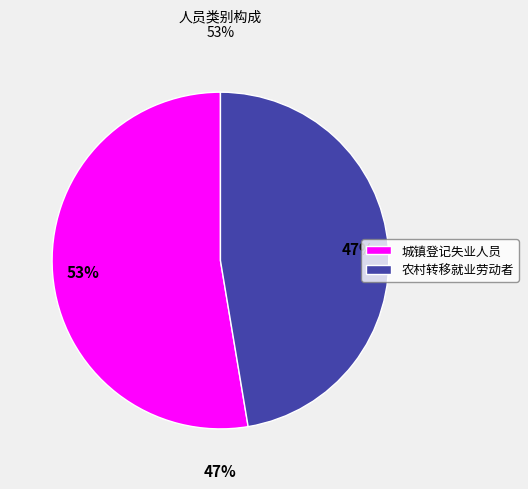

What is the ratio of the value at 城镇登记失业人员 to the value at 农村转移就业劳动者?

1.1